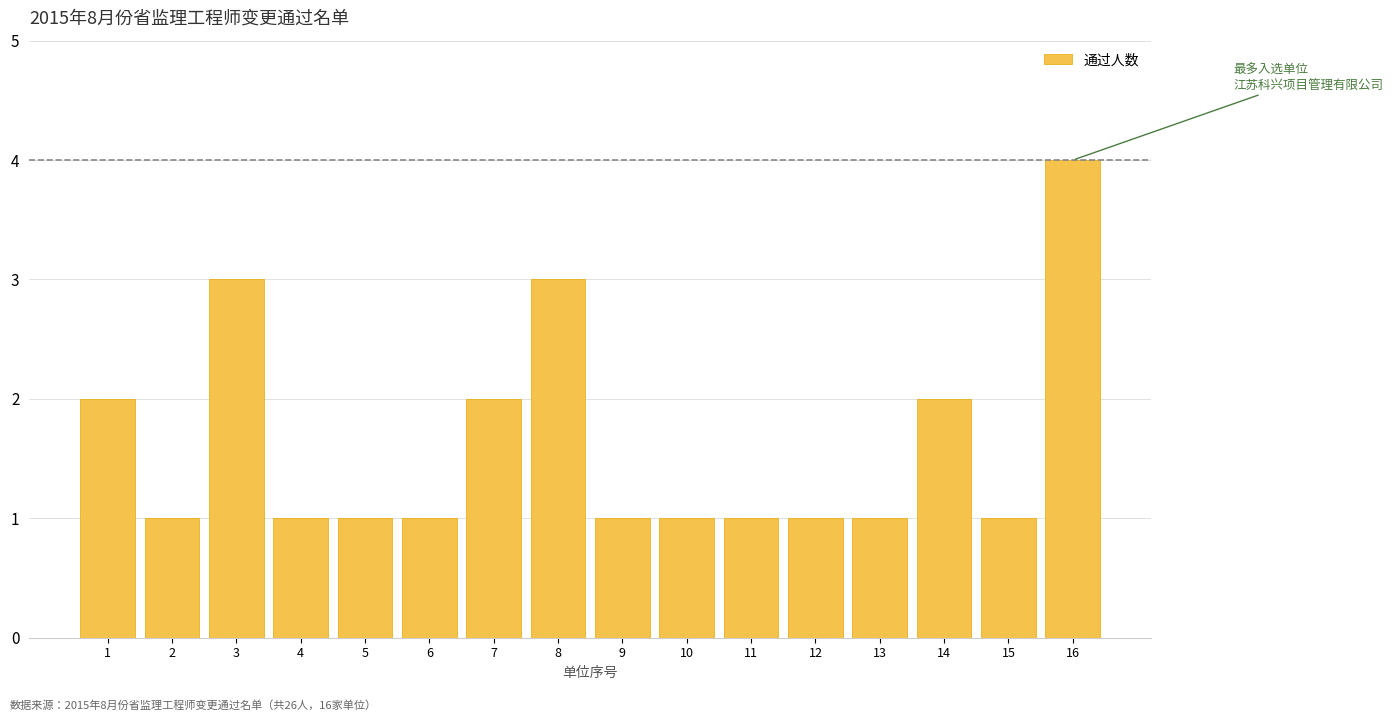

Reading left to right, extract all data points from this chart.

1=2	2=1	3=3	4=1	5=1	6=1	7=2	8=3	9=1	10=1	11=1	12=1	13=1	14=2	15=1	16=4